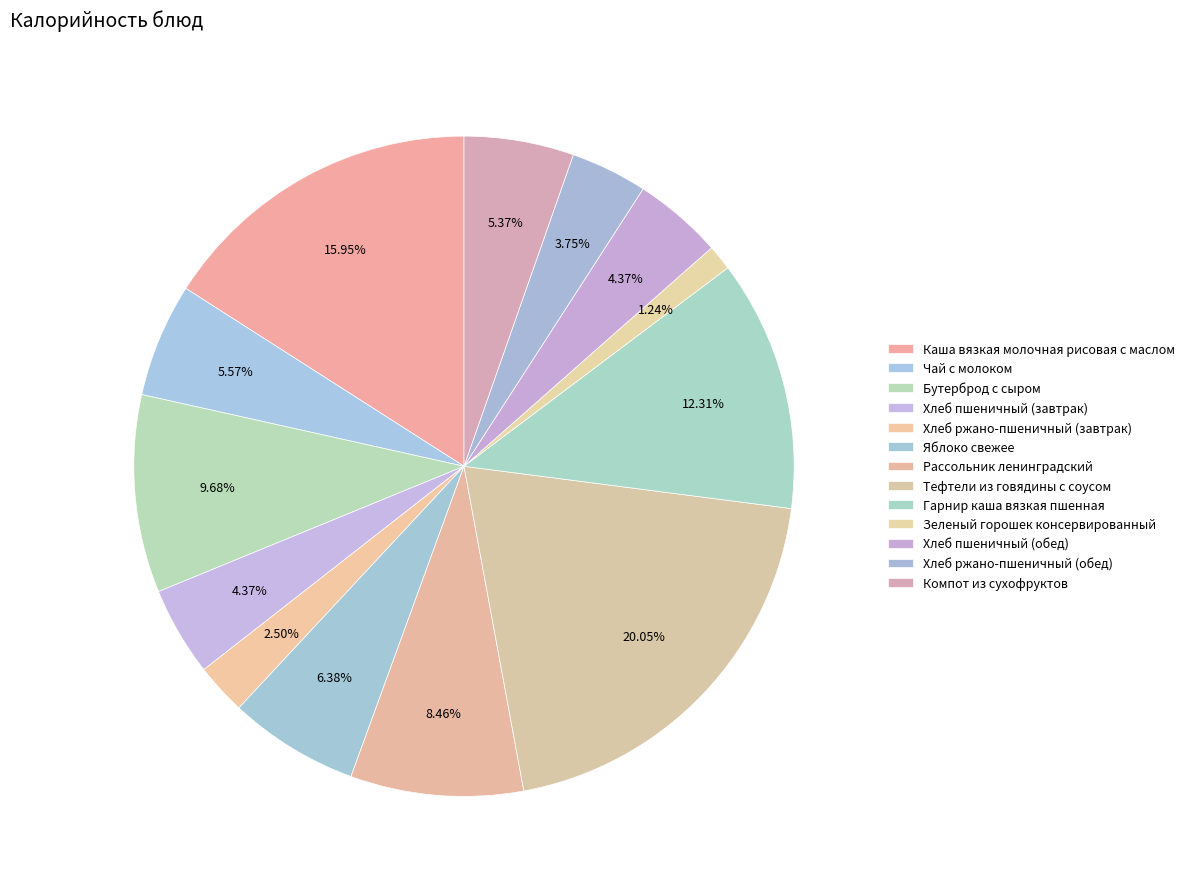

Count the number of slices in the pie.

13